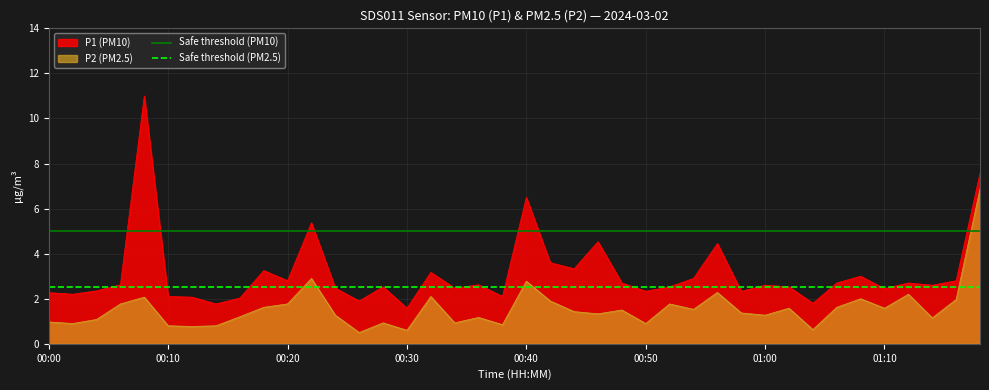

True or false: P1 (PM10) and P2 (PM2.5) cross at least once.

False